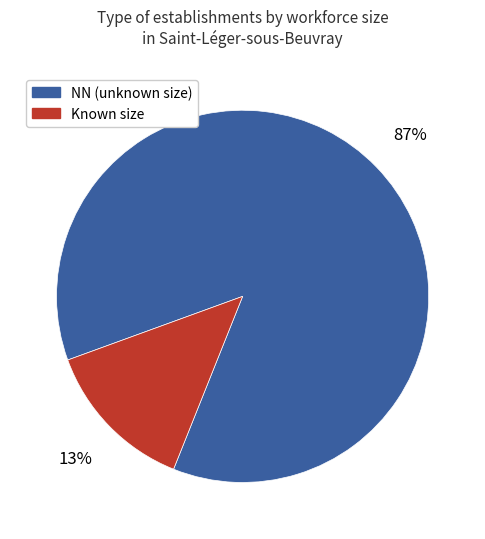

Rank the categories by value from lowest to highest.

Known size, NN (unknown size)